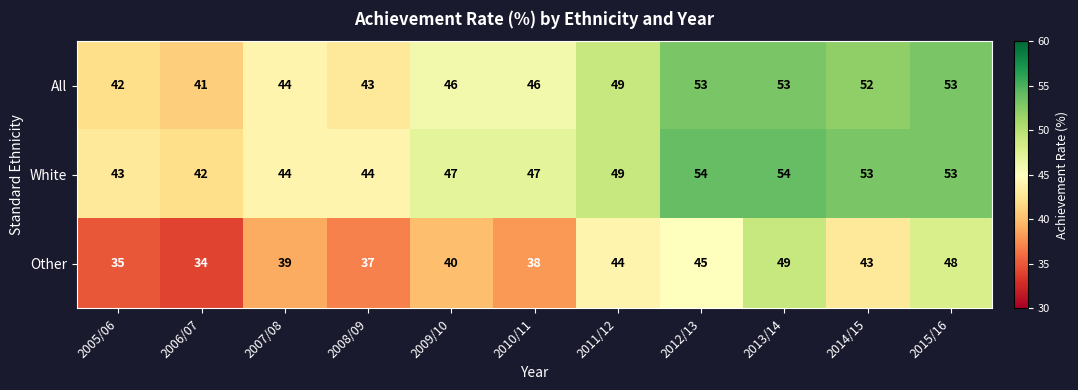

What is the difference between the maximum and minimum values in the White series?

12